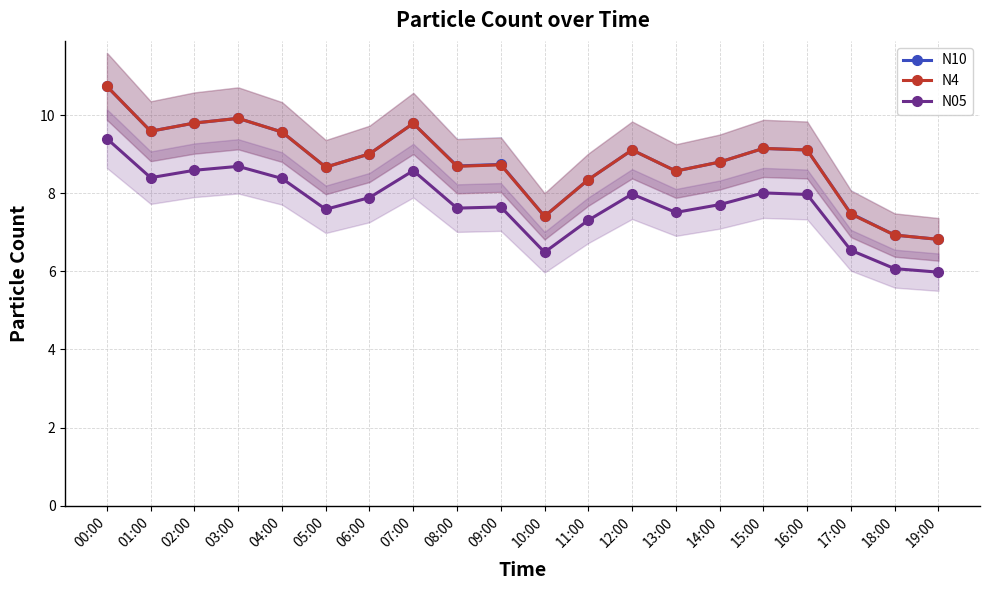

Is this an area chart (filled region under the line)?

No